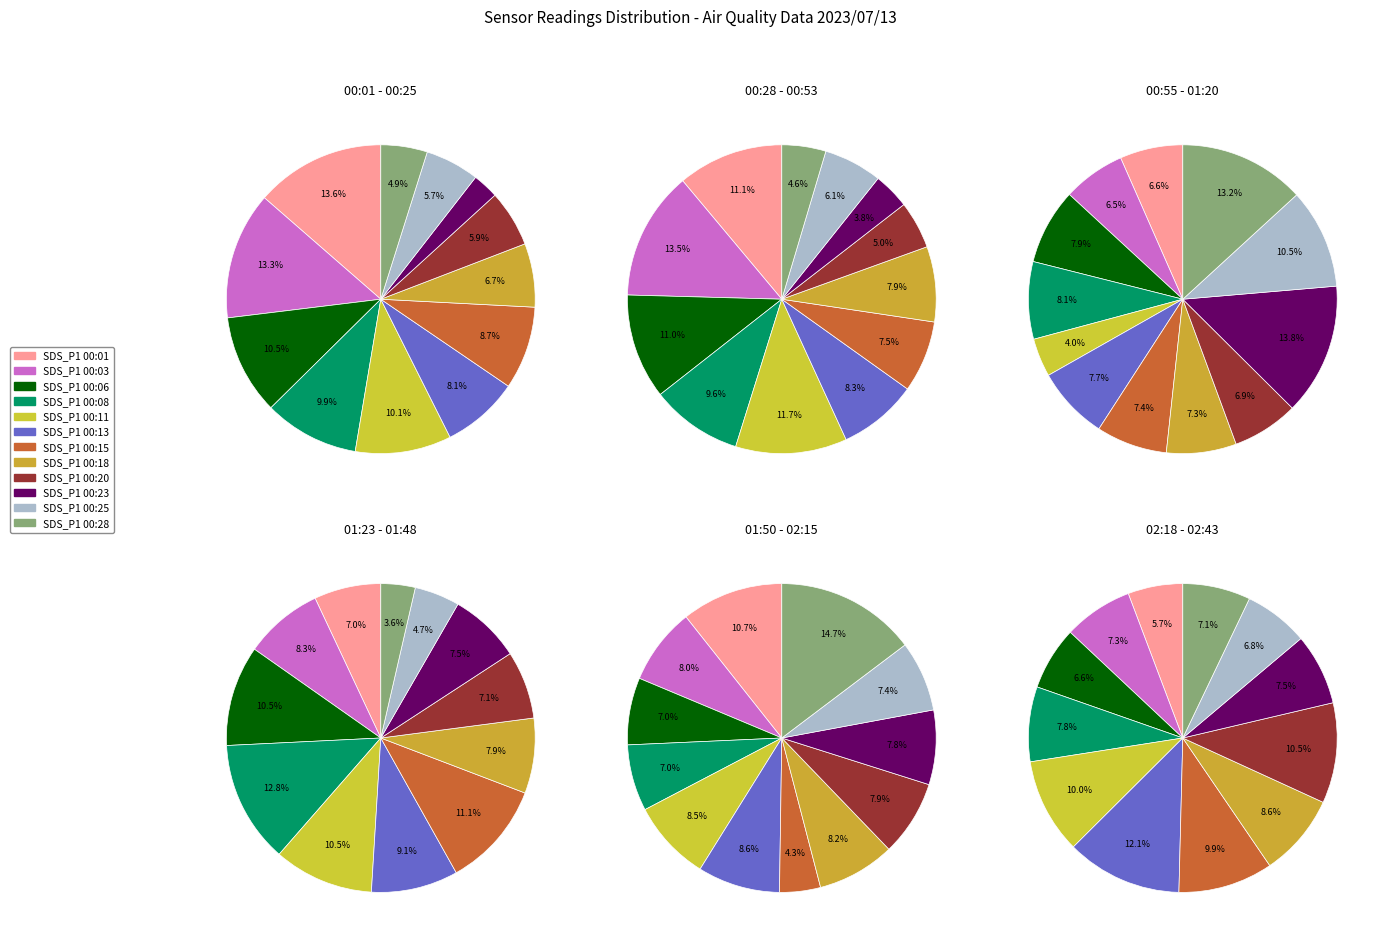

Is there a majority slice in this chart?

No